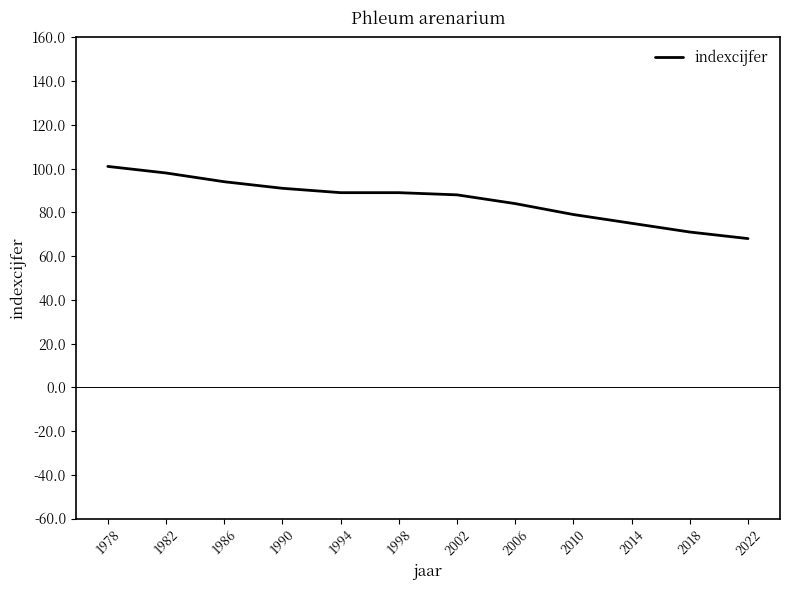

What is the difference between the maximum and minimum values?

33